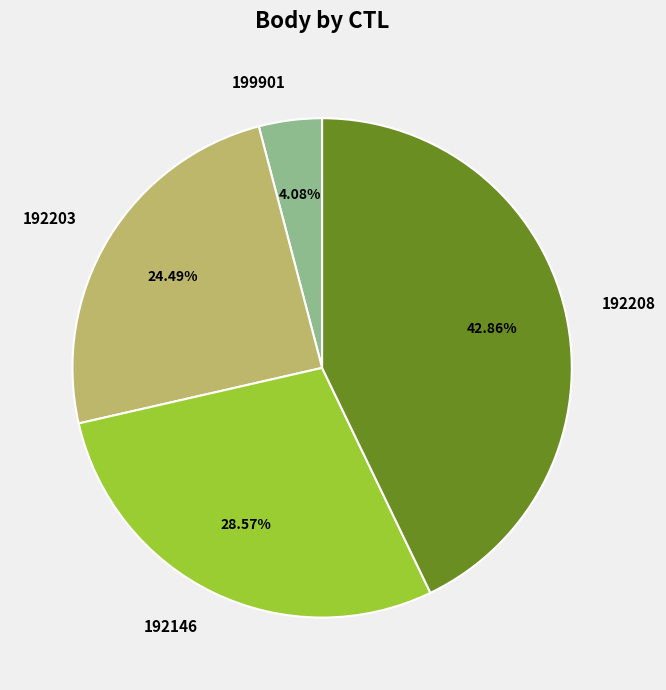

Does any single category account for the majority?

No